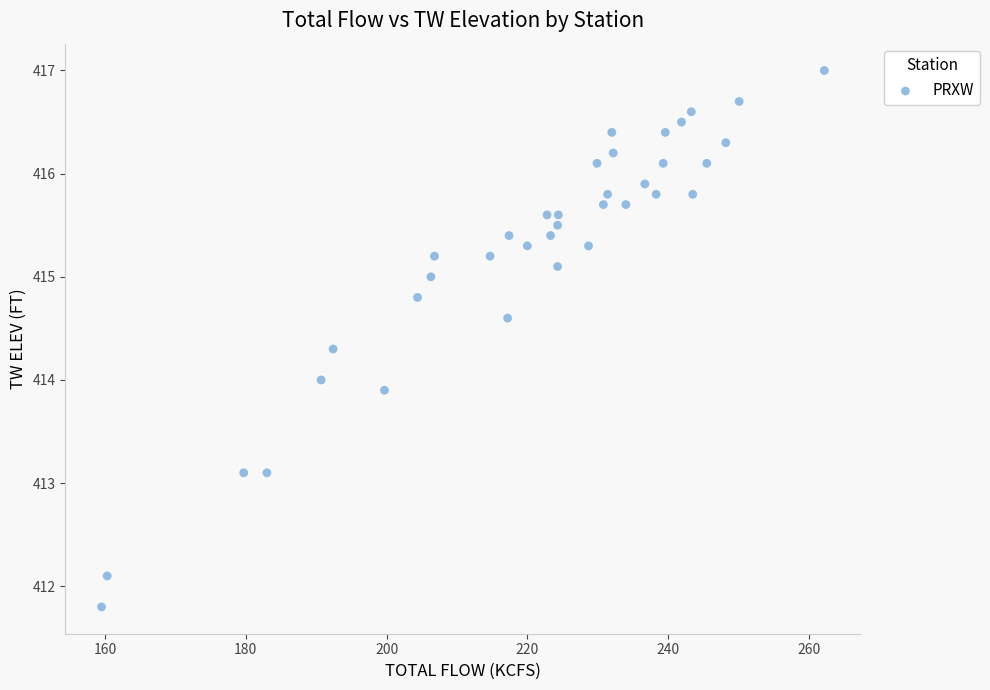

What is the range of X values (max minus min)?

102.7